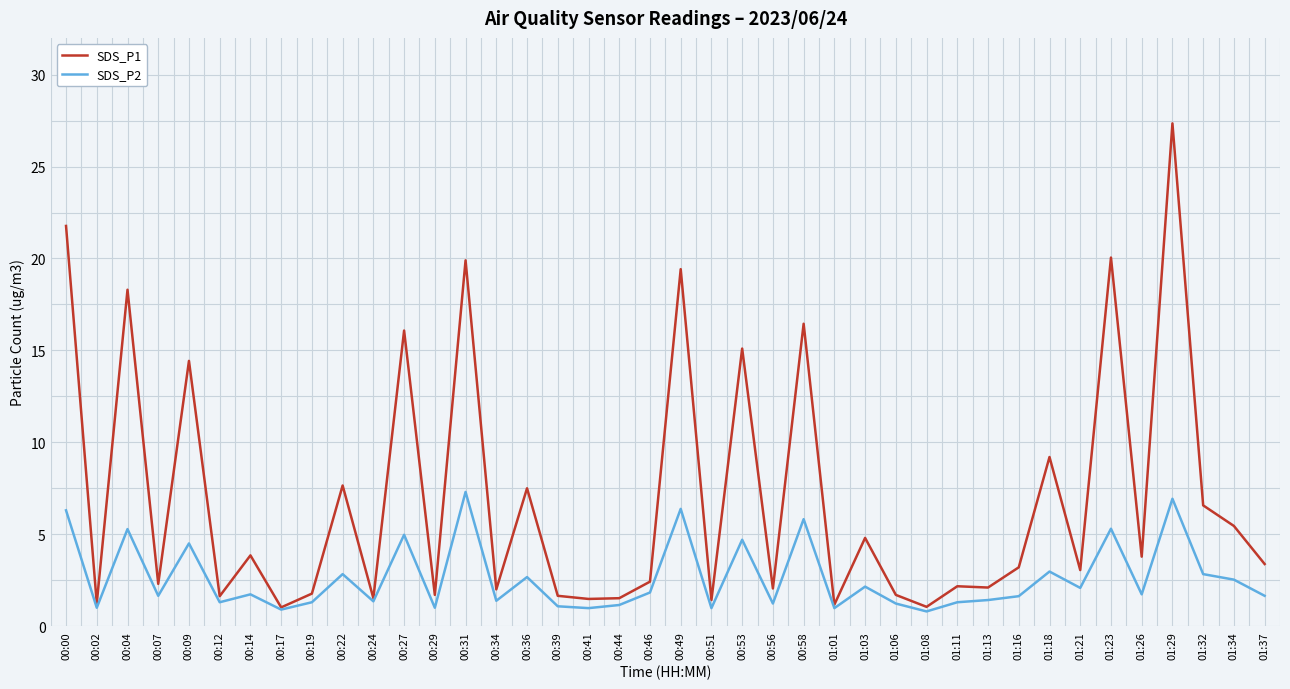

Which category has the highest value across all series?

01:29